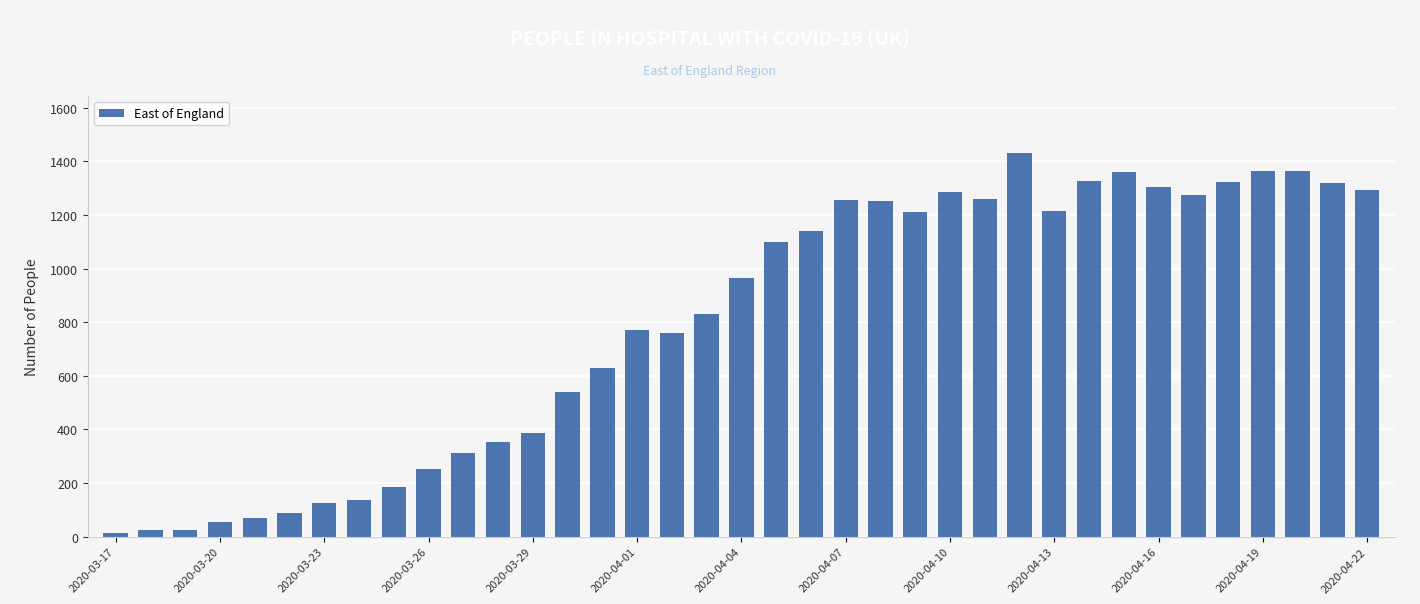

What is the greatest value displayed?

1429